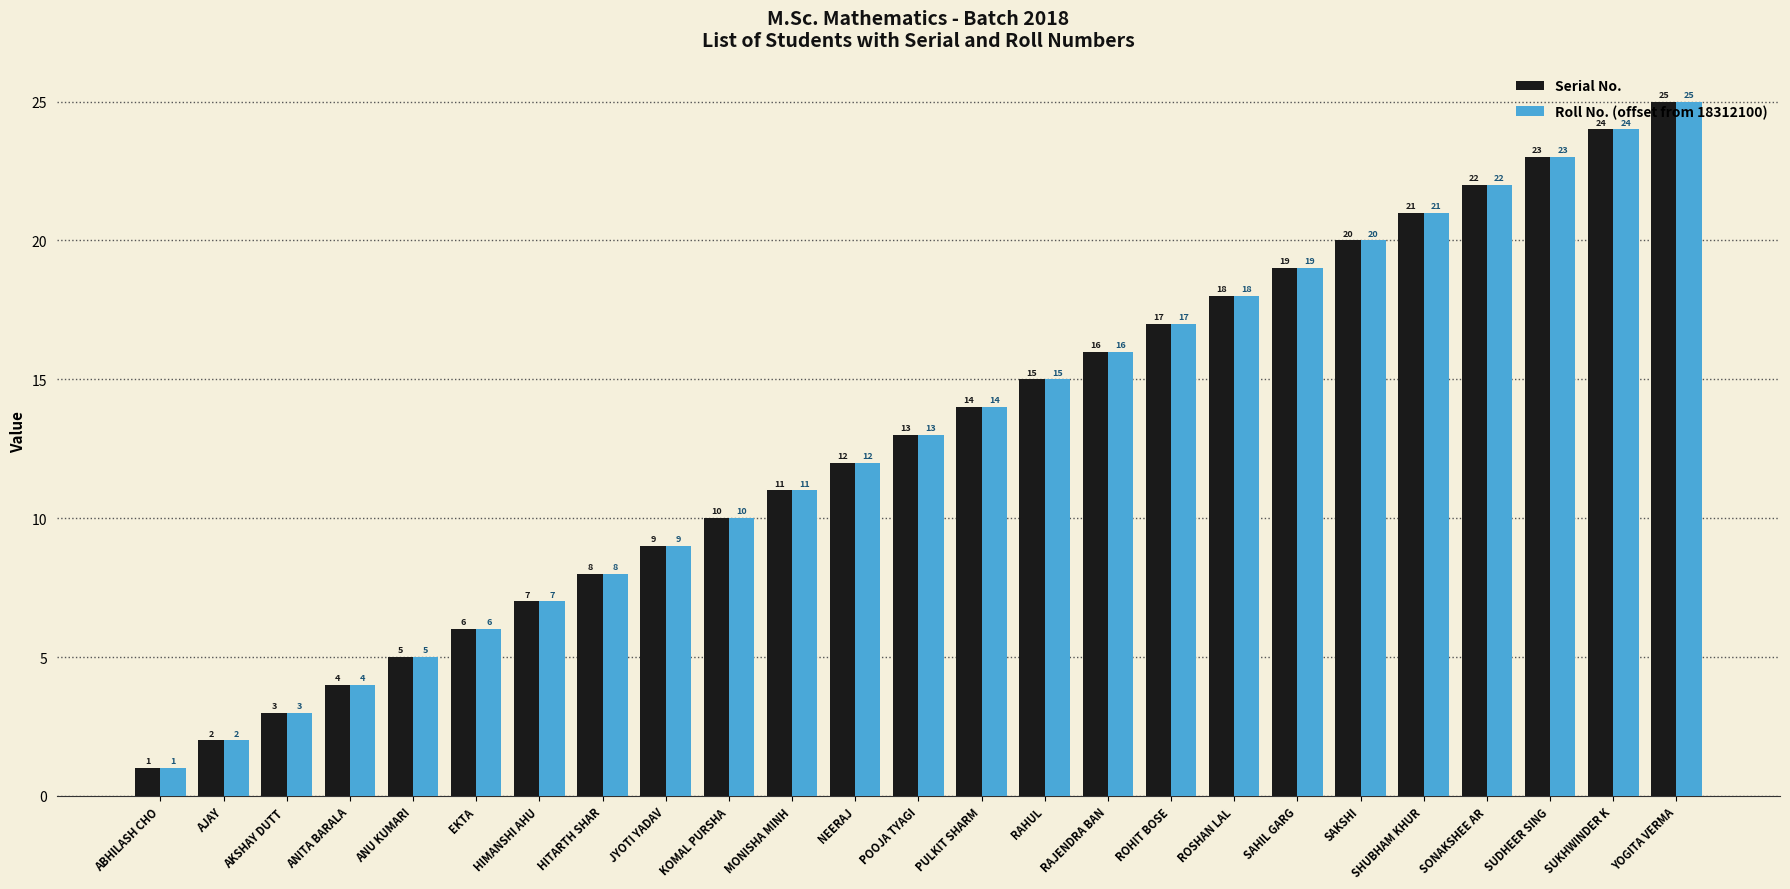

What is the maximum value shown in the chart?

25